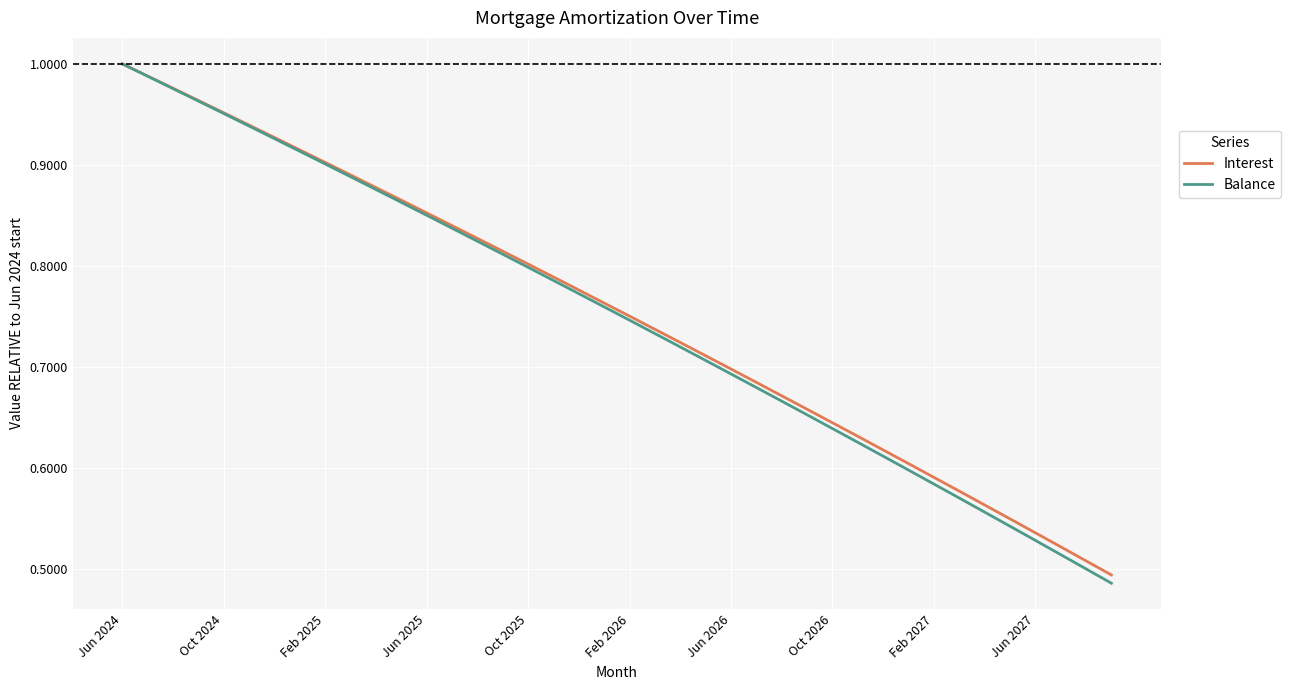

Does the chart have visible grid lines?

Yes